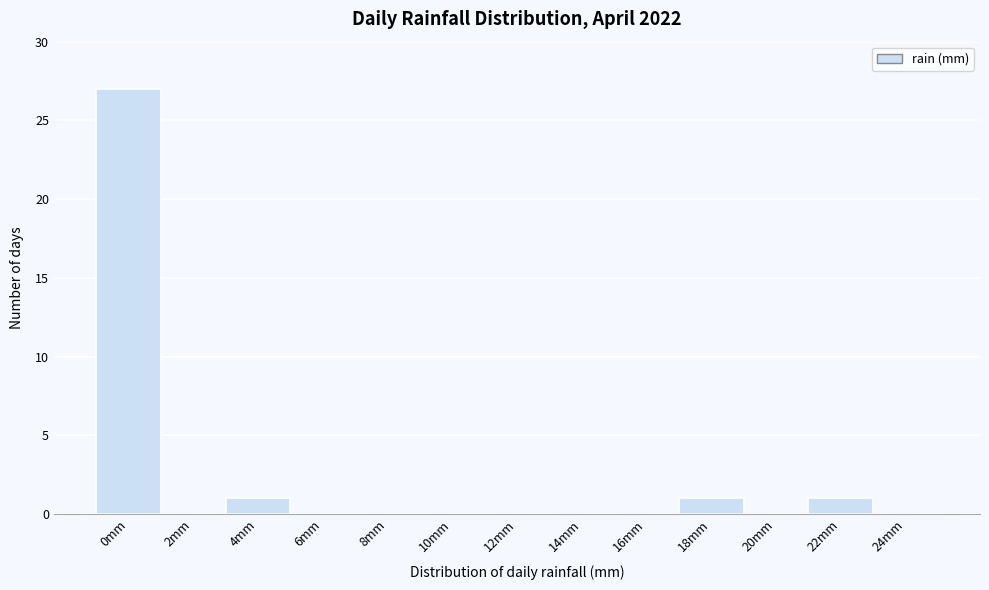

Reading left to right, what are all the values shown in this chart?

0mm=27	2mm=0	4mm=1	6mm=0	8mm=0	10mm=0	12mm=0	14mm=0	16mm=0	18mm=1	20mm=0	22mm=1	24mm=0